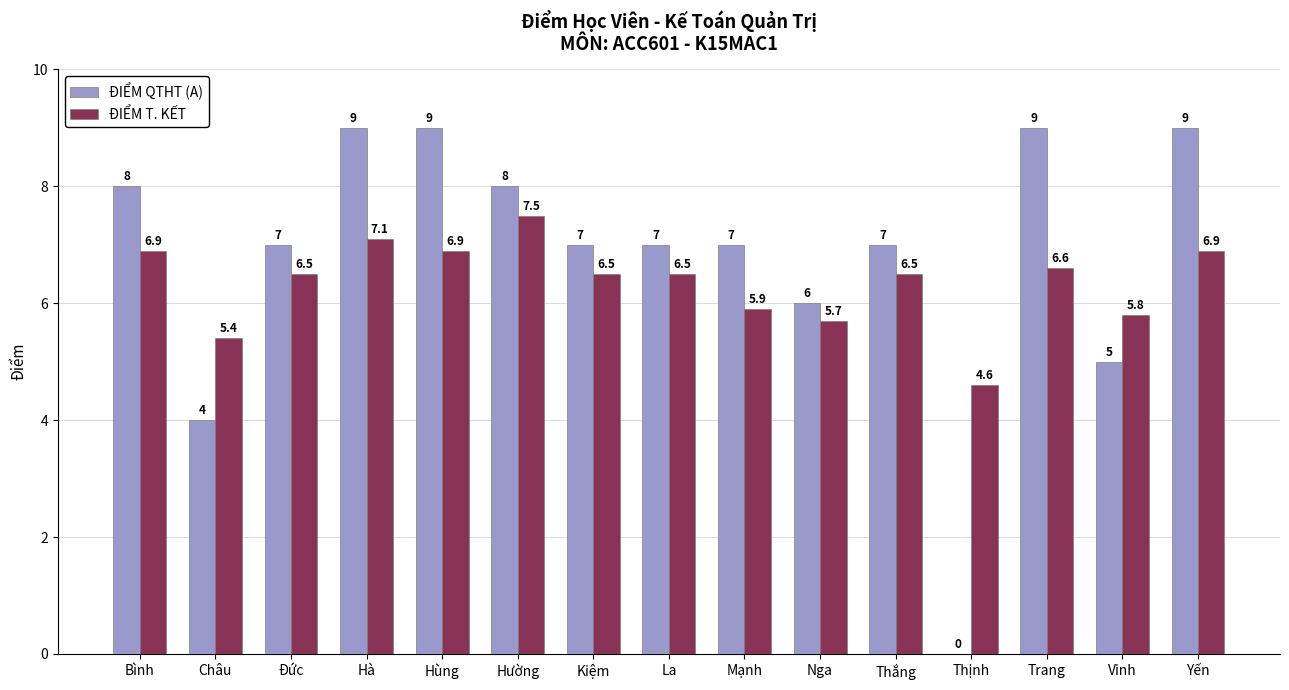

What value does the ĐIỂM T. KẾT series have at Hùng?

6.9